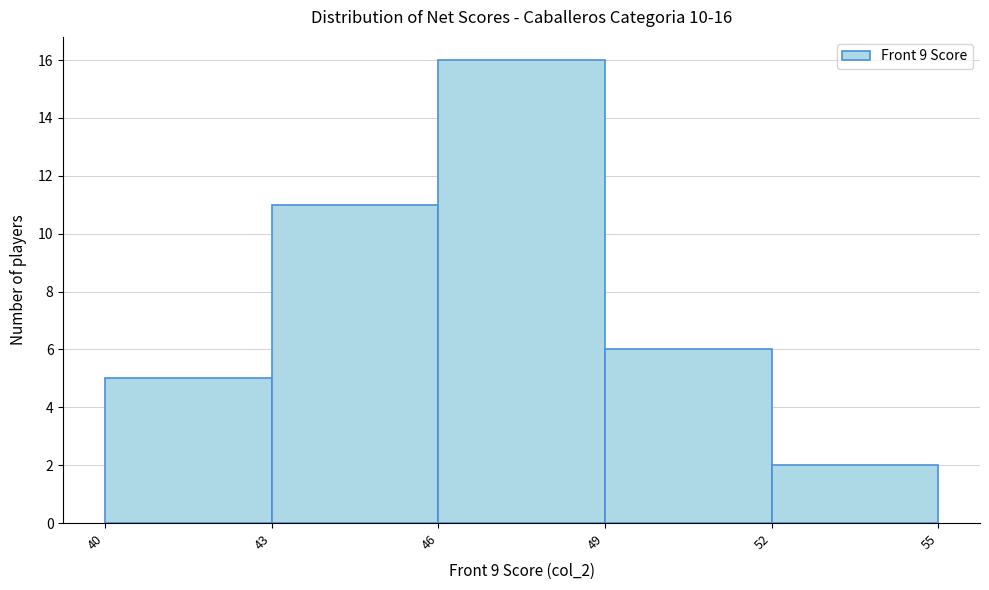

Over which range of the x-axis is the bar tallest?

46 to 49